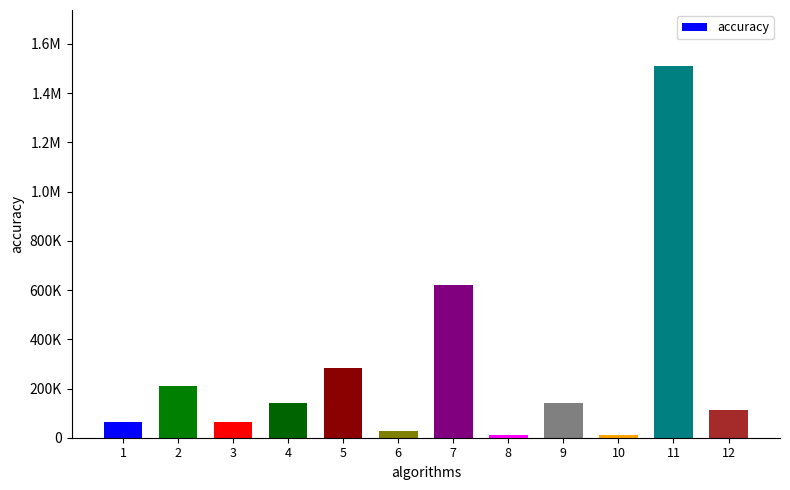

What is the smallest value displayed?

9314.7